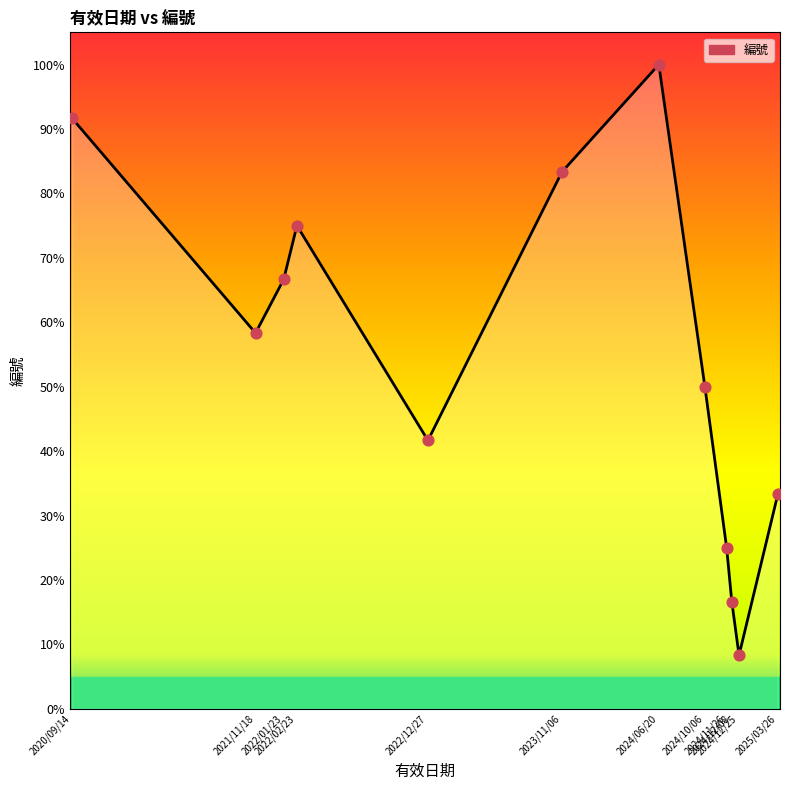

What is the ratio of the value at 2023/11/06 to the value at 2020/09/14?

0.9